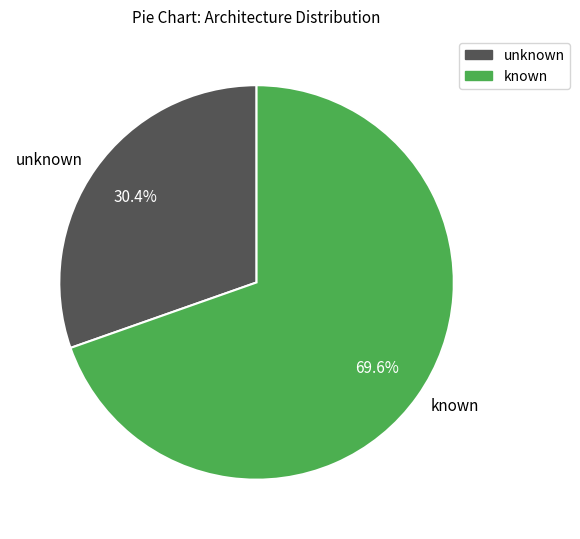

Combined, what portion of the pie is unknown and known?

100.0%